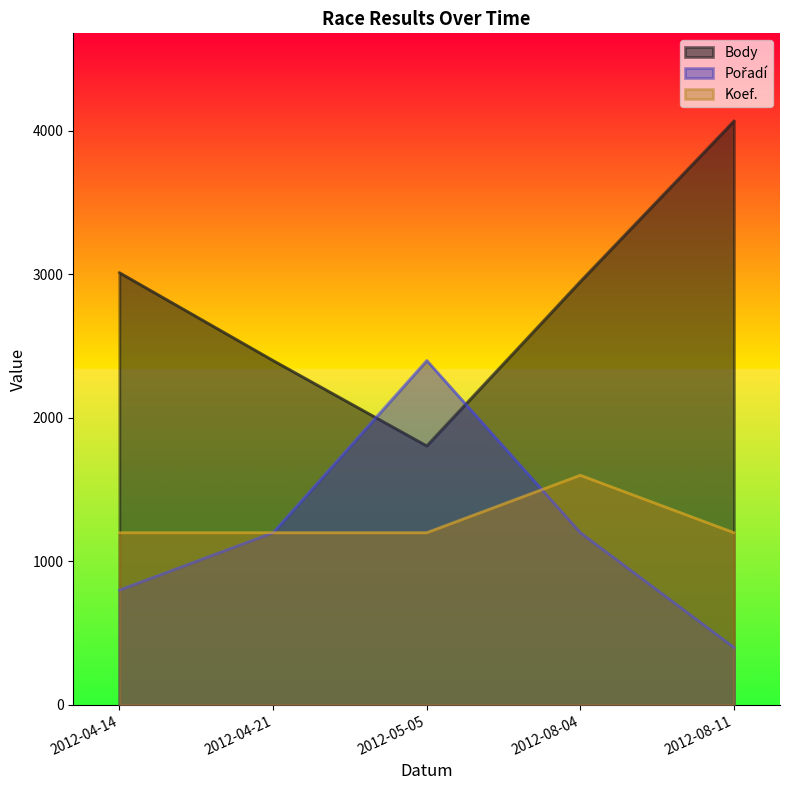

What is the minimum value for Body?

1805